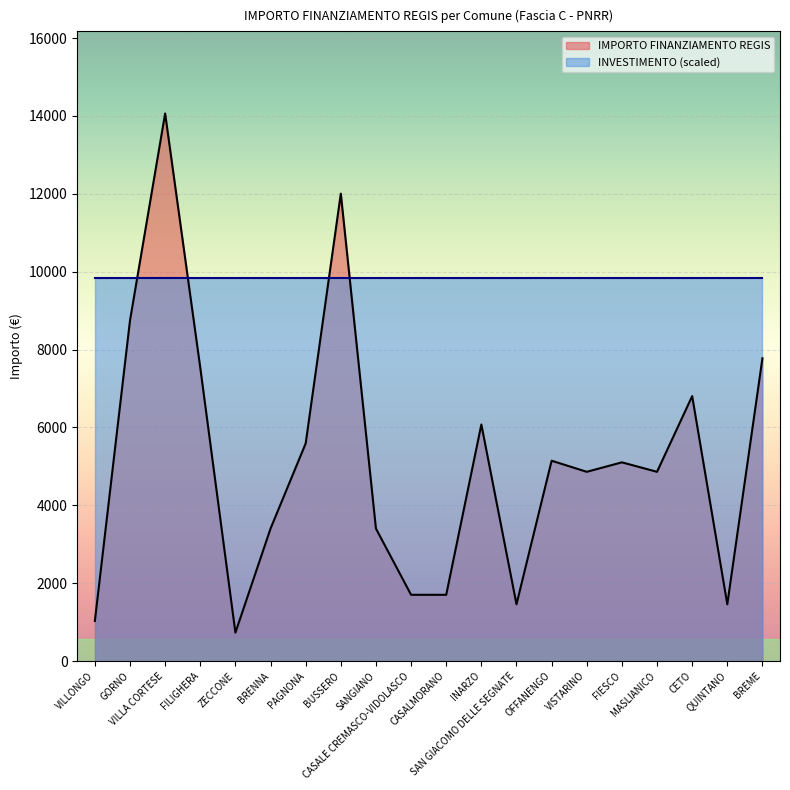

Between INARZO and BRENNA, which is larger?

INARZO